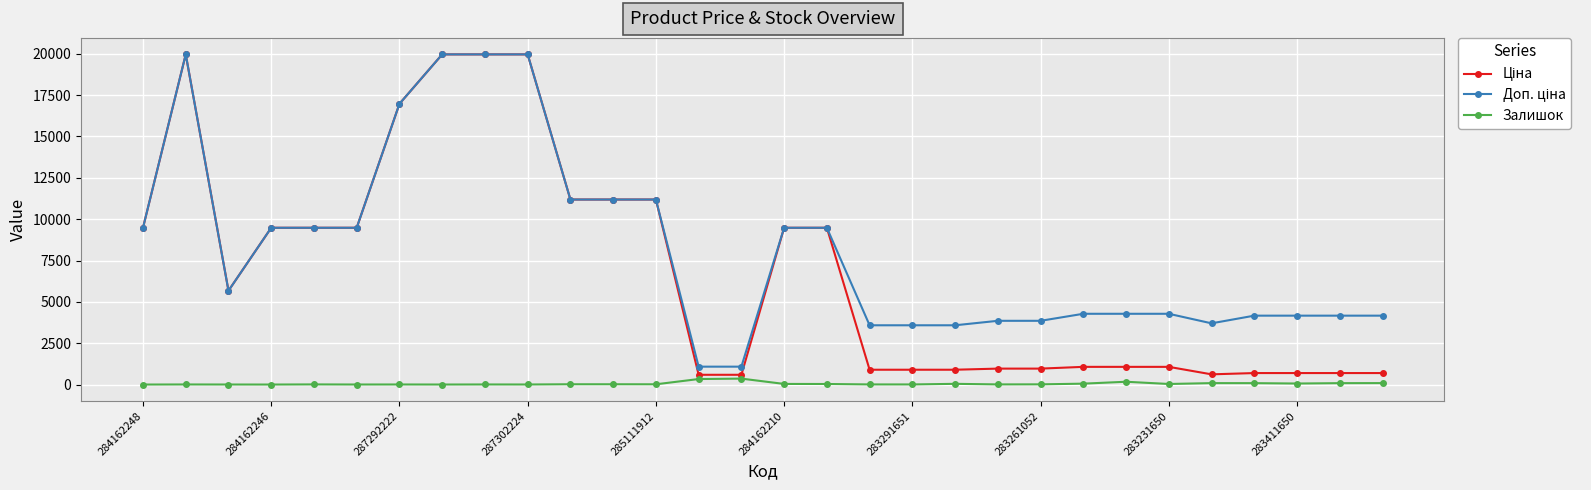

What is the maximum value shown in the chart?

19964.2